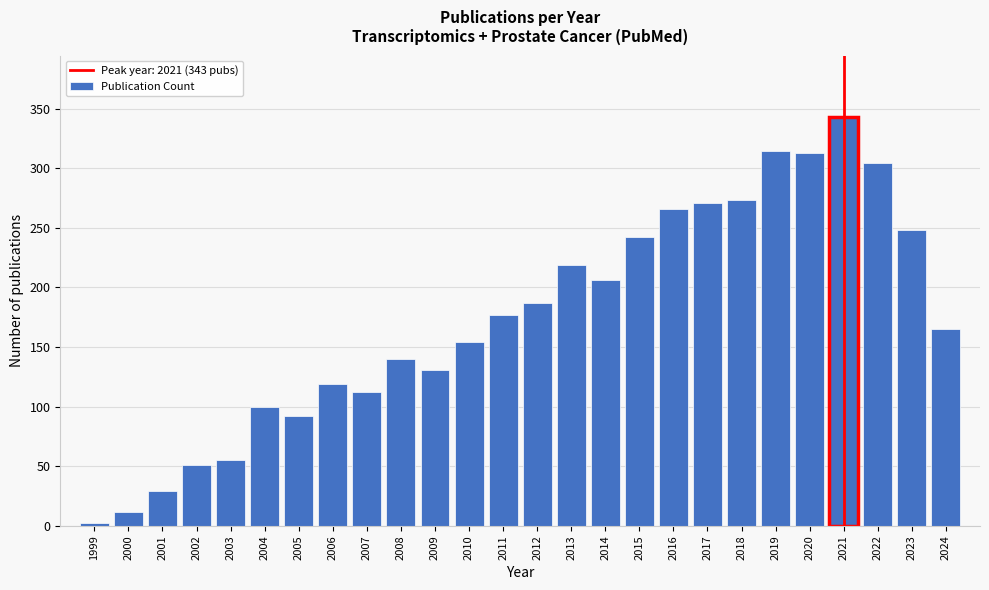

The chart shows a value of 131 at 2009. True or false?

True